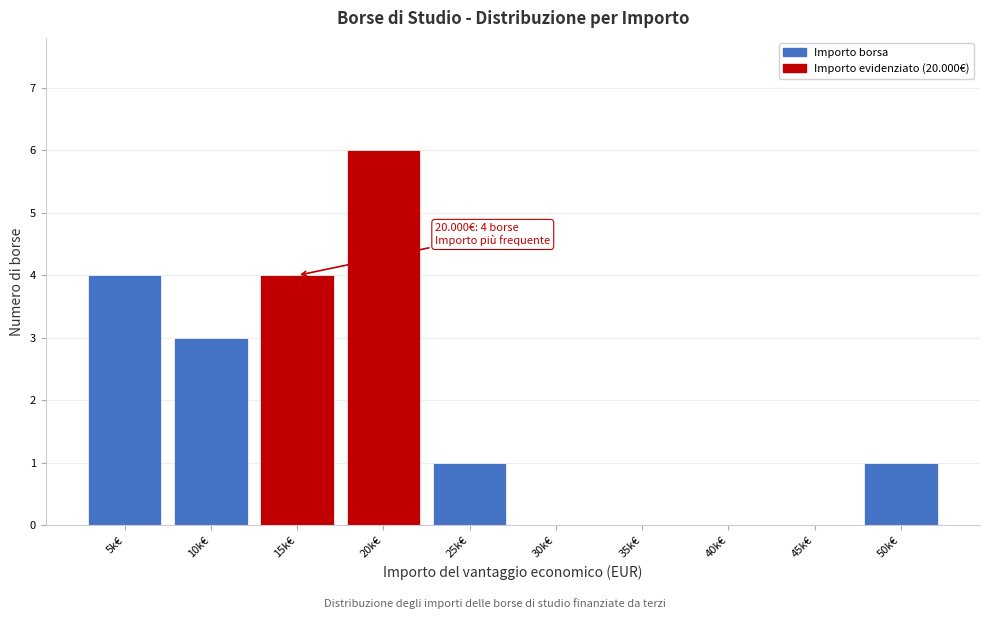

Reading left to right, transcribe all the data shown in this chart.

5k€=4	10k€=3	15k€=4	20k€=6	25k€=1	30k€=0	35k€=0	40k€=0	45k€=0	50k€=1